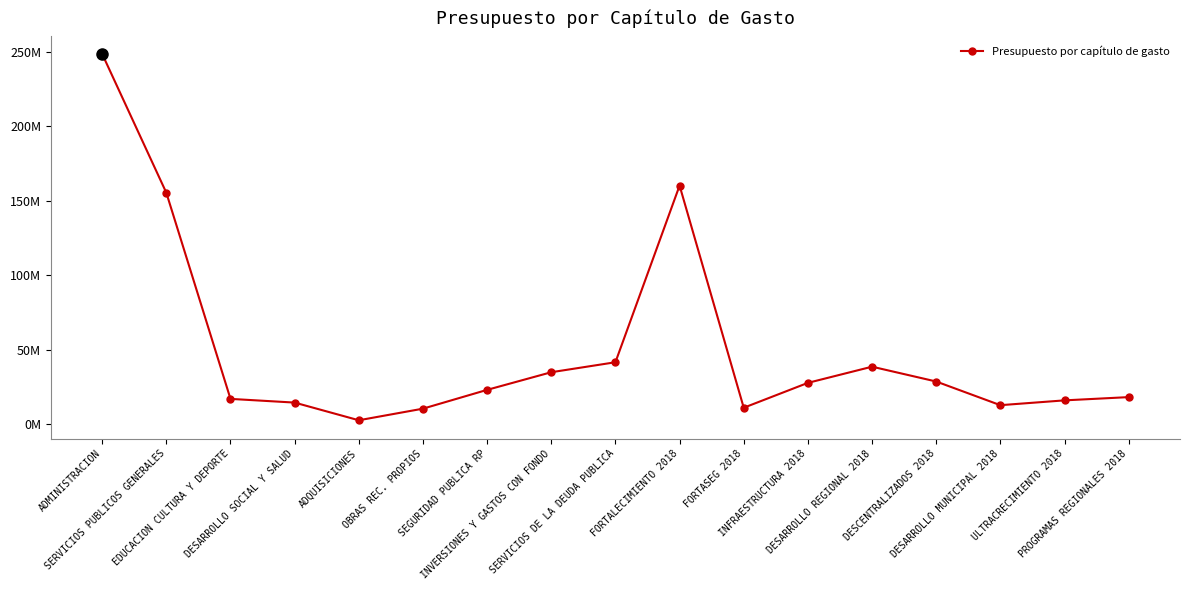

Where is the data nearest to the value 125500964?

SERVICIOS PUBLICOS GENERALES